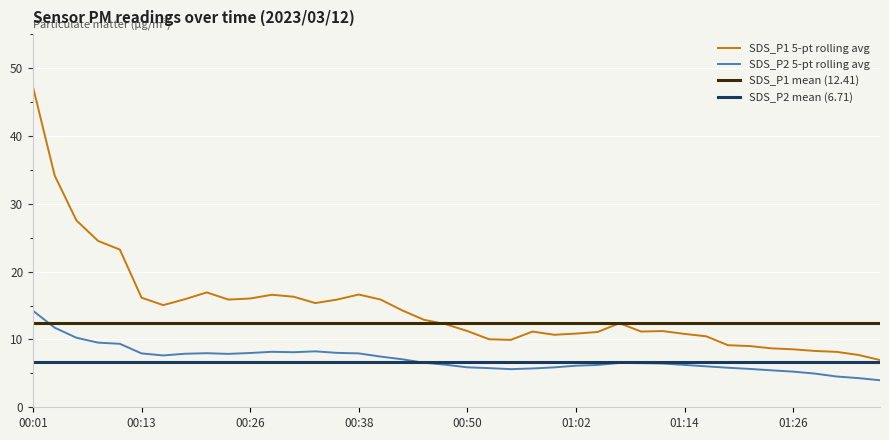

Is the value of SDS_P2 at 01:21 greater than the value of SDS_P1 at 00:55?

No